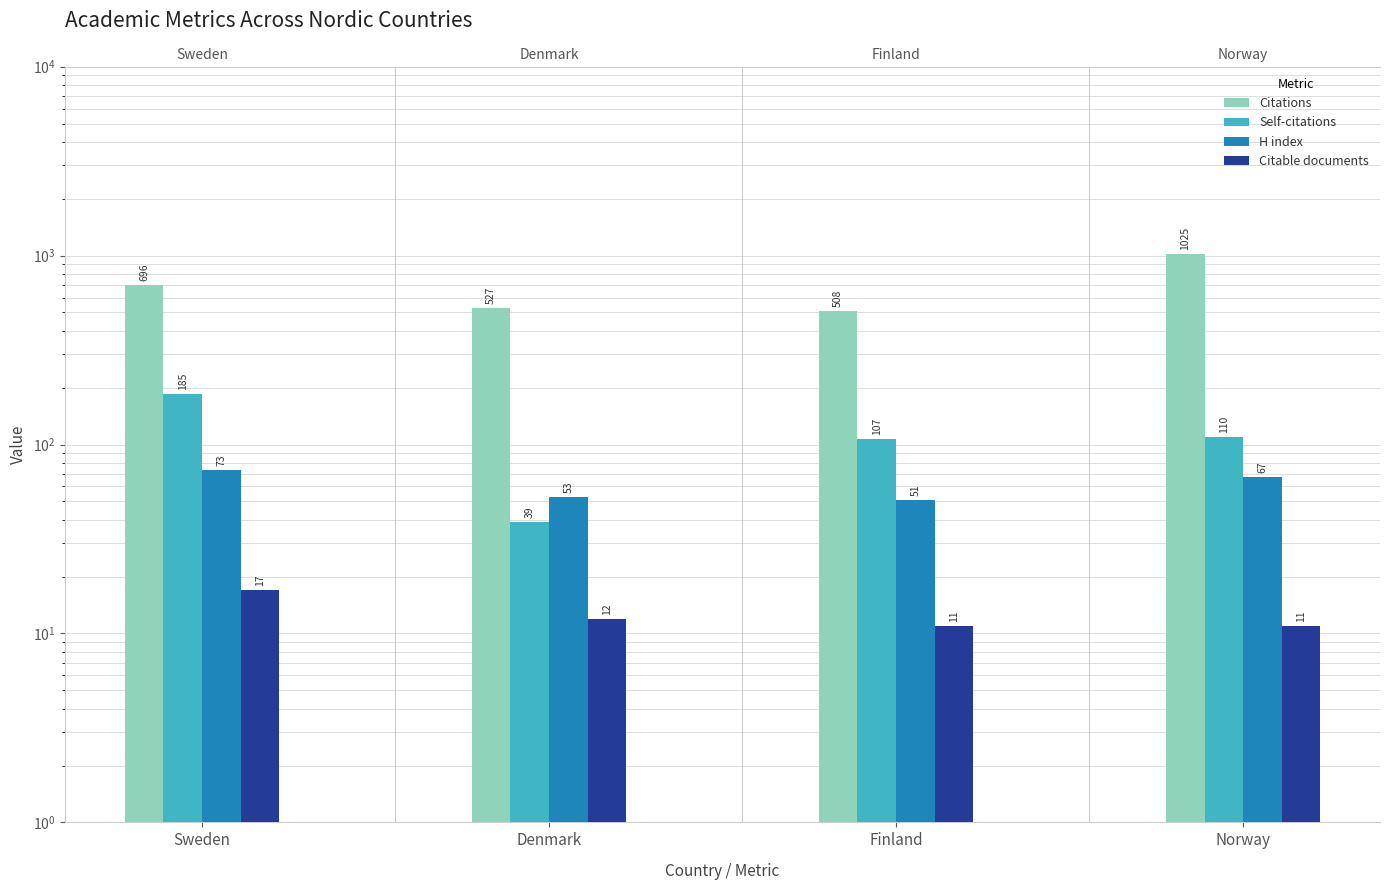

Which series has the largest total across all categories?

Citations